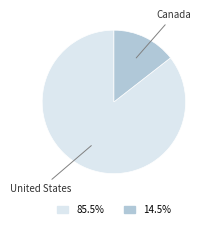

Does any single category account for the majority?

Yes